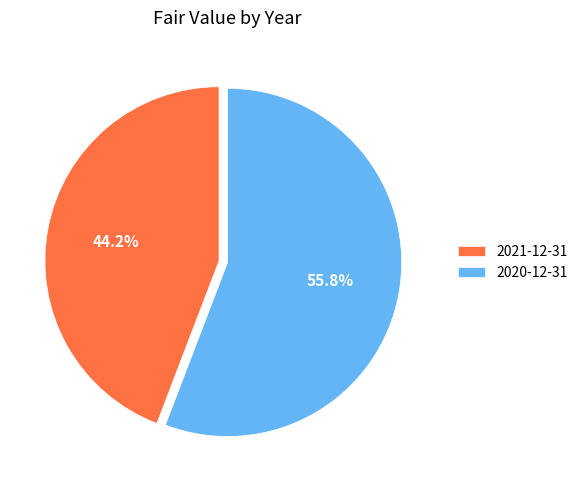

To the nearest percent, what is the average slice percentage?

50%